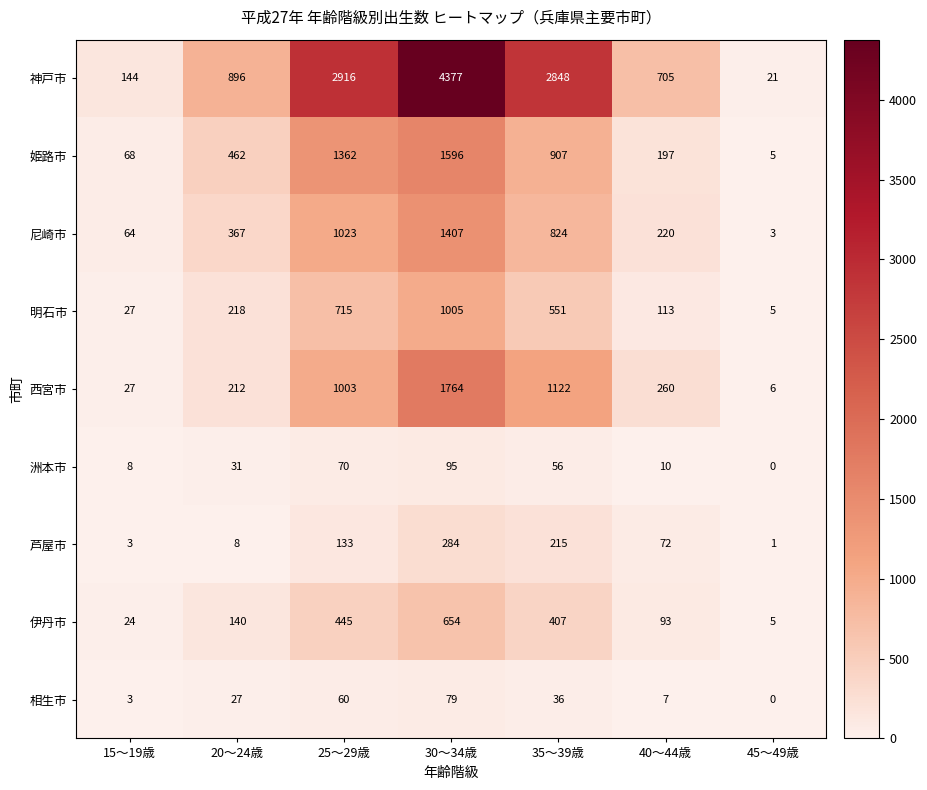

What is the difference between the 芦屋市 values at 15～19歳 and 35～39歳?

212